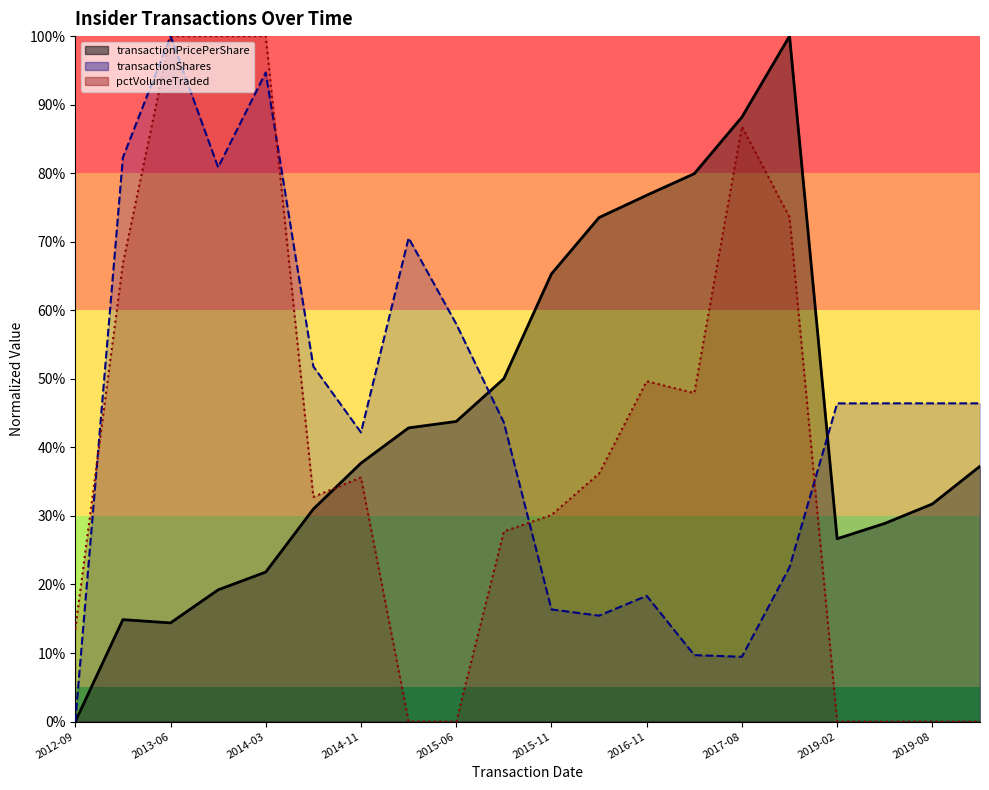

After their last crossing, which series has the higher values: pctVolumeTraded or transactionPricePerShare?

transactionPricePerShare